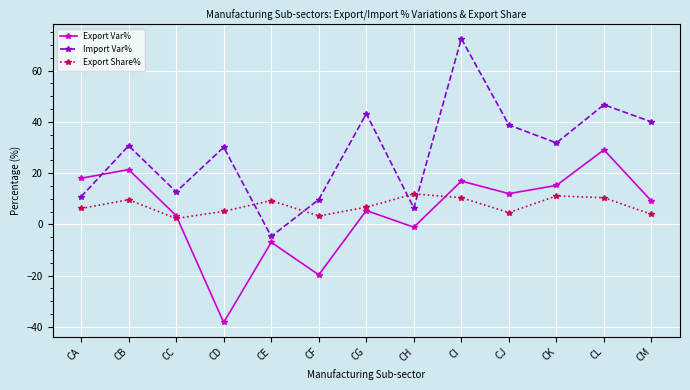

At CB, list the series in order from largest to smallest.

Import Var%, Export Var%, Export Share%